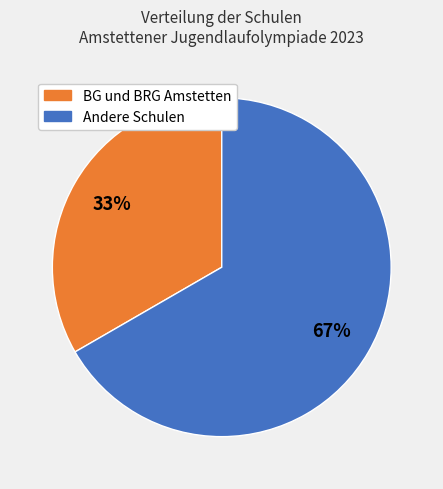

To the nearest percent, what is the average slice percentage?

50%